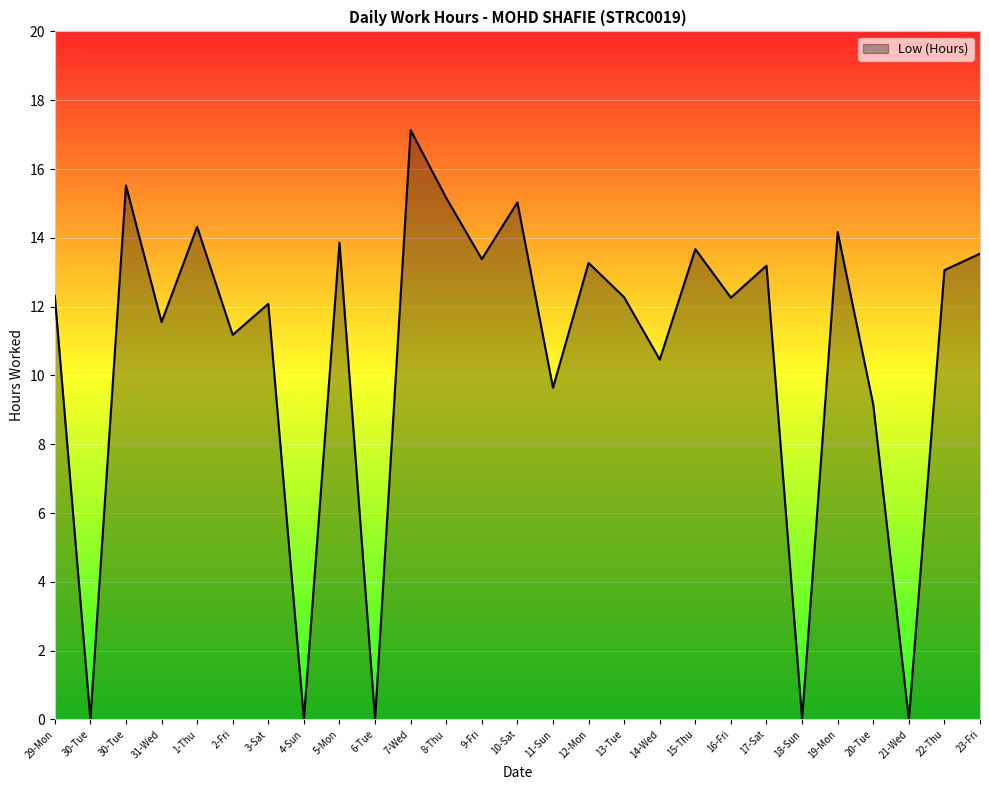

What is the change in value from 1-Thu to 21-Wed?

-14.3